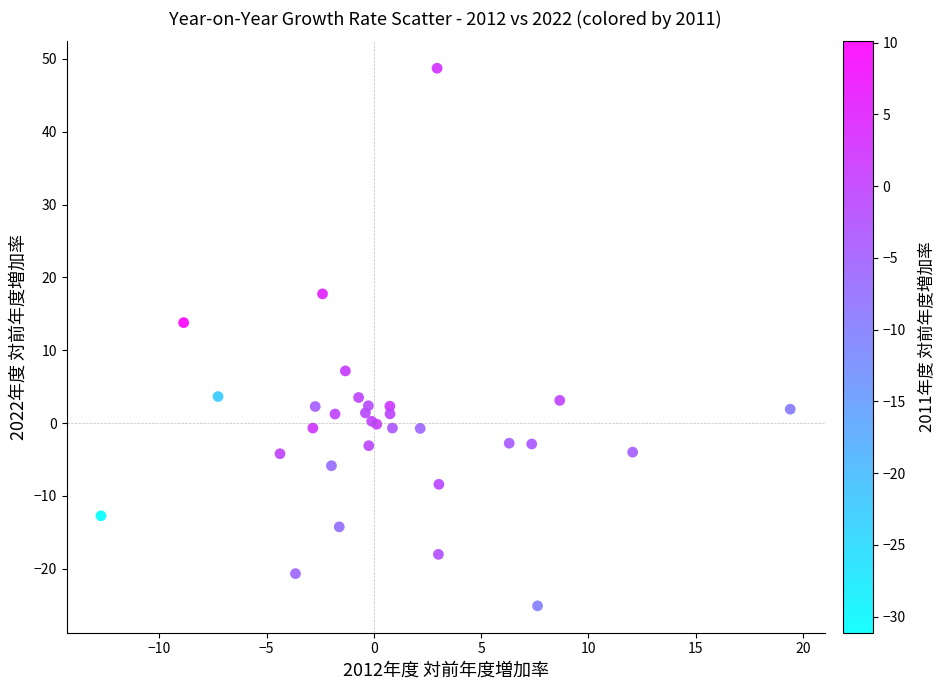

What Y value in the scatter plot is closest to 11?

13.8